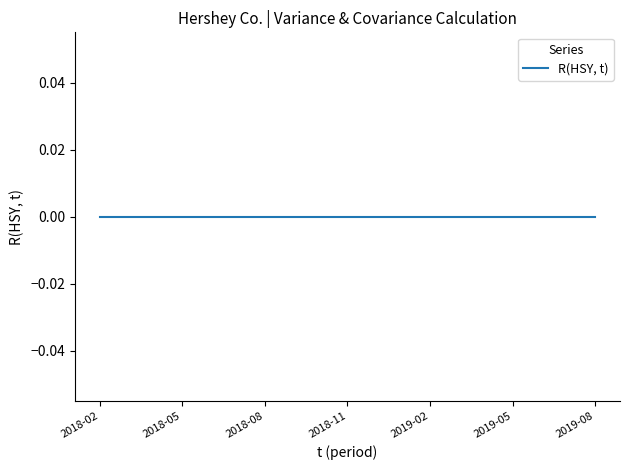

List the labels in order of value, largest first.

2019-08, 2019-07, 2019-06, 2019-05, 2019-04, 2019-03, 2019-02, 2019-01, 2018-12, 2018-11, 2018-10, 2018-09, 2018-08, 2018-07, 2018-06, 2018-05, 2018-04, 2018-03, 2018-02